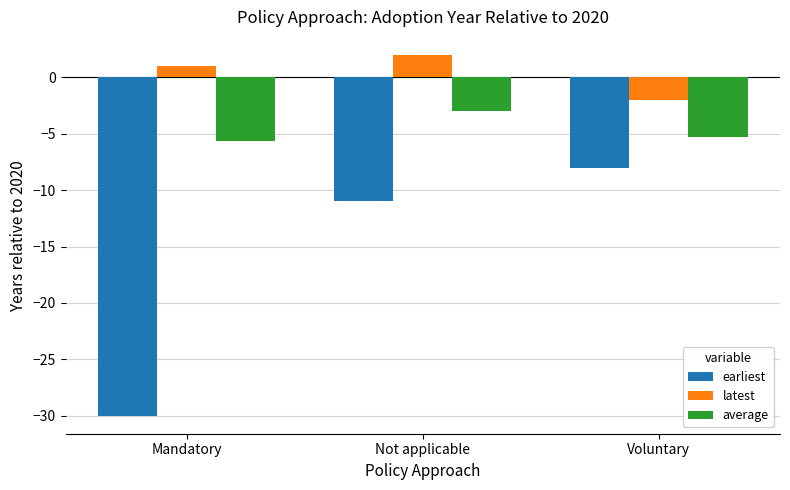

How many bars are there in each group?

3